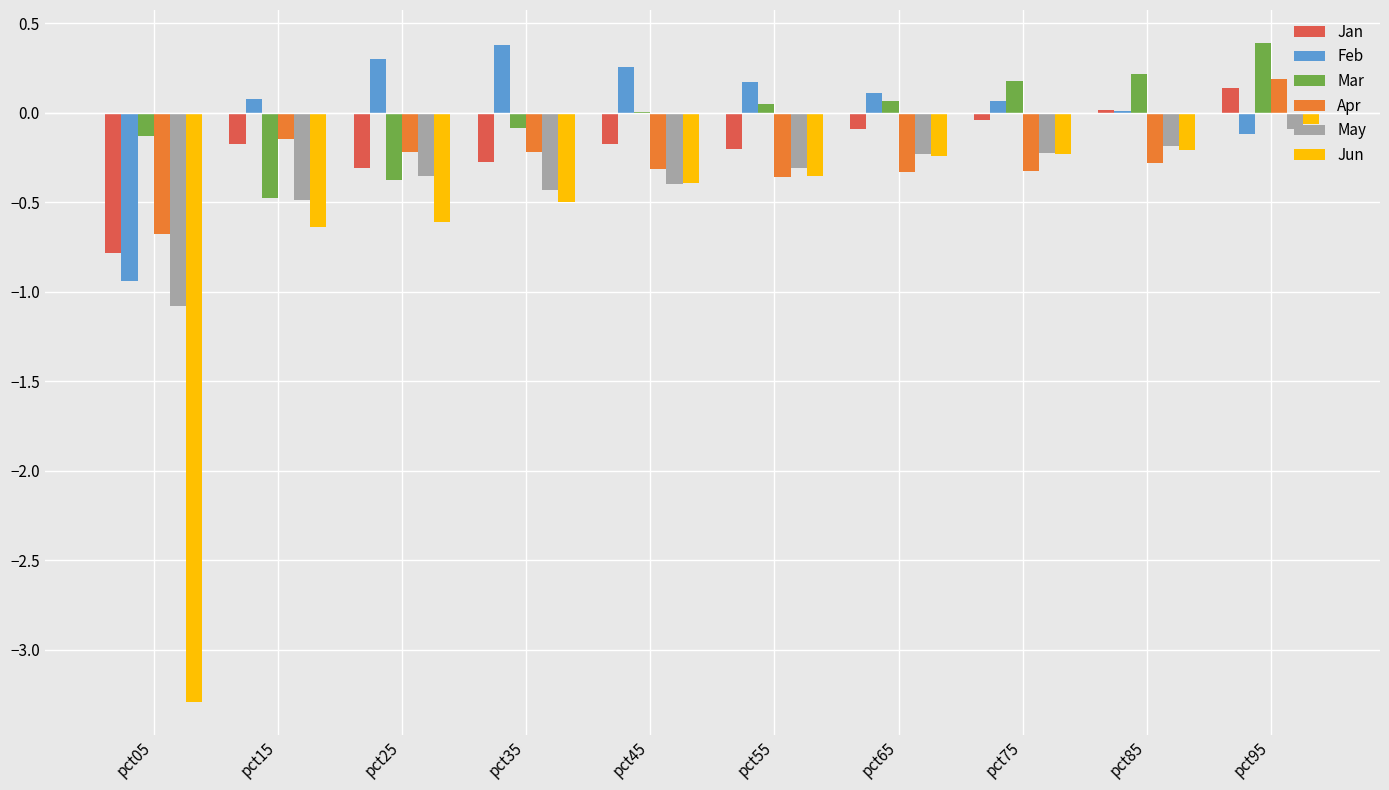

What are all the series names shown in the legend?

Jan, Feb, Mar, Apr, May, Jun